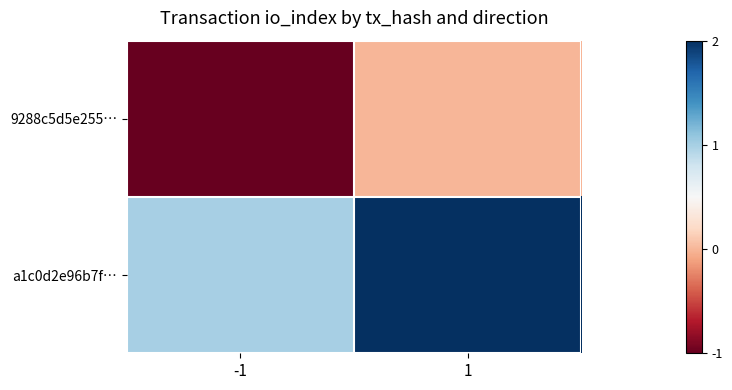

Between -1 and 1, which is larger?

1